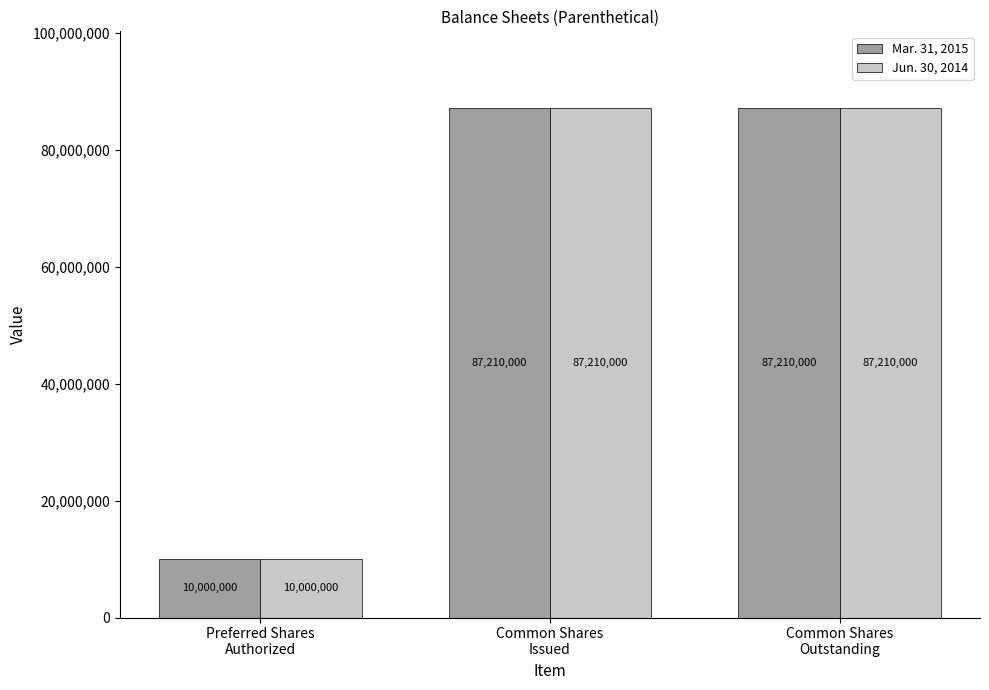

Read the Mar. 31, 2015 value at Preferred Shares
Authorized.

10000000